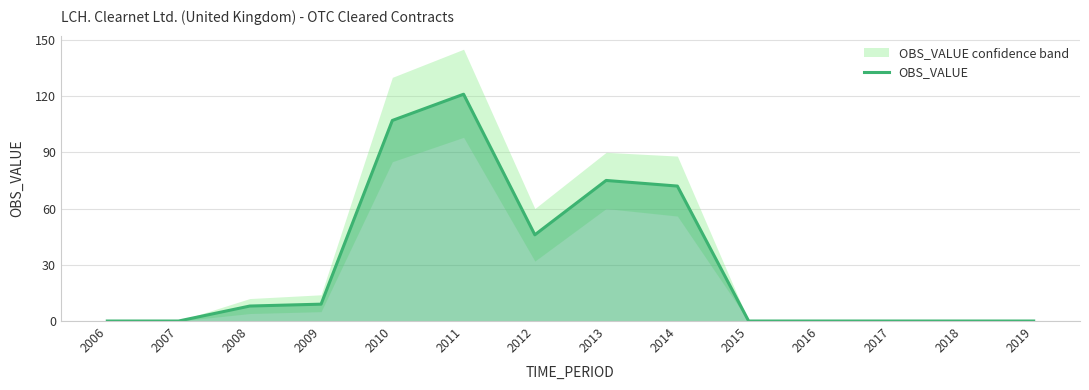

What is the average value?

31